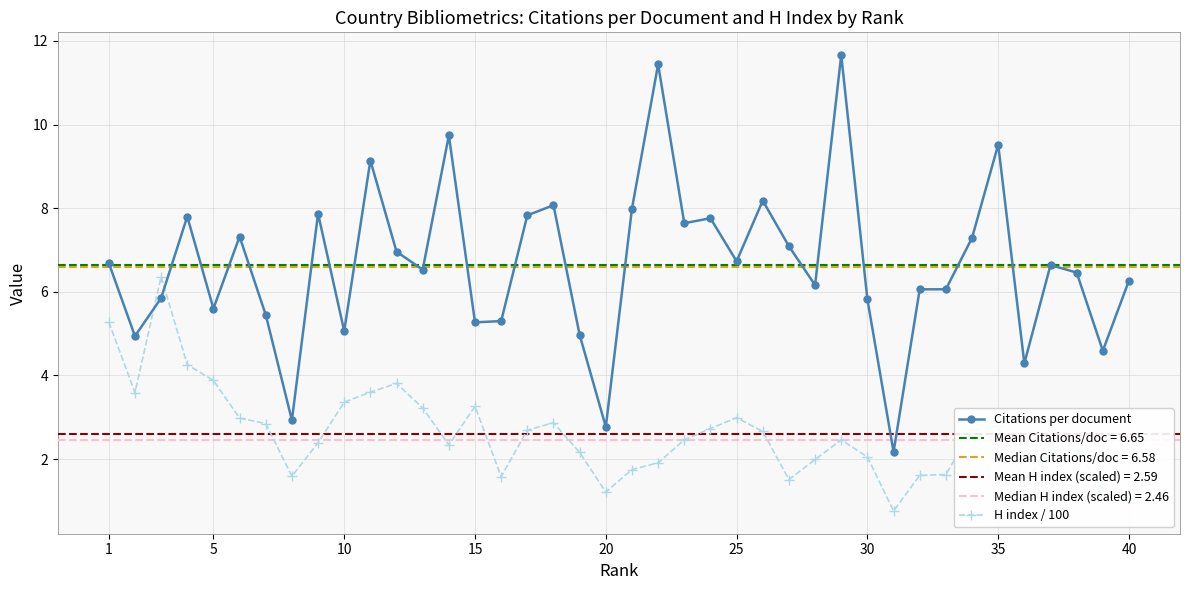

The value of H index / 100 at 25 is 1.7. True or false?

False